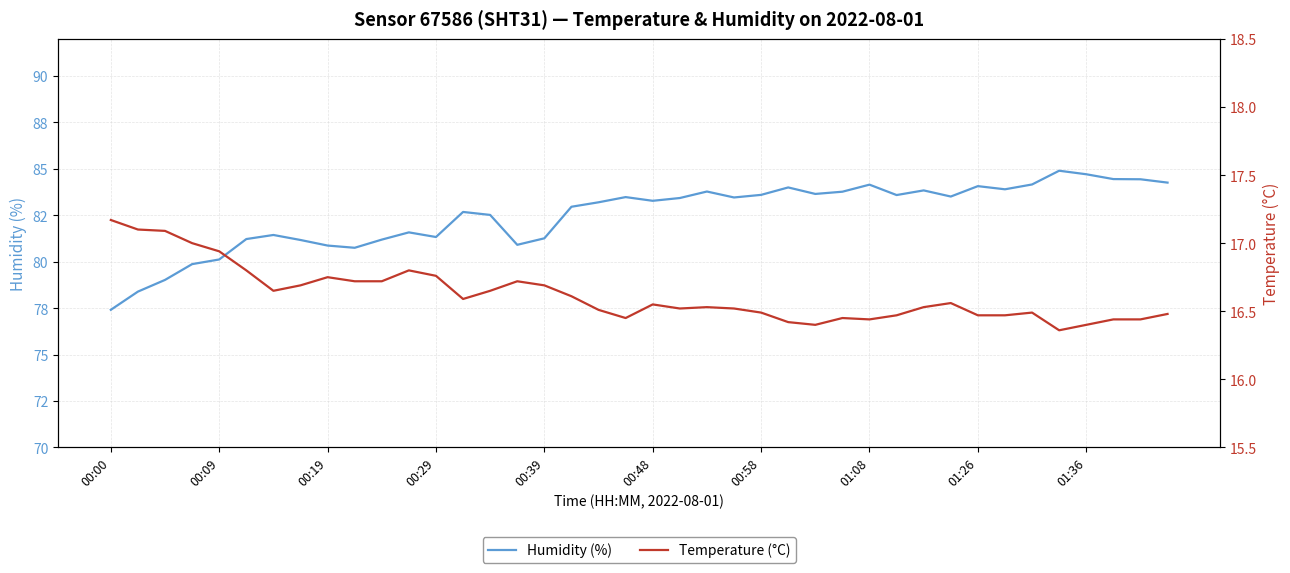

What is the minimum value for Humidity (%)?

77.4